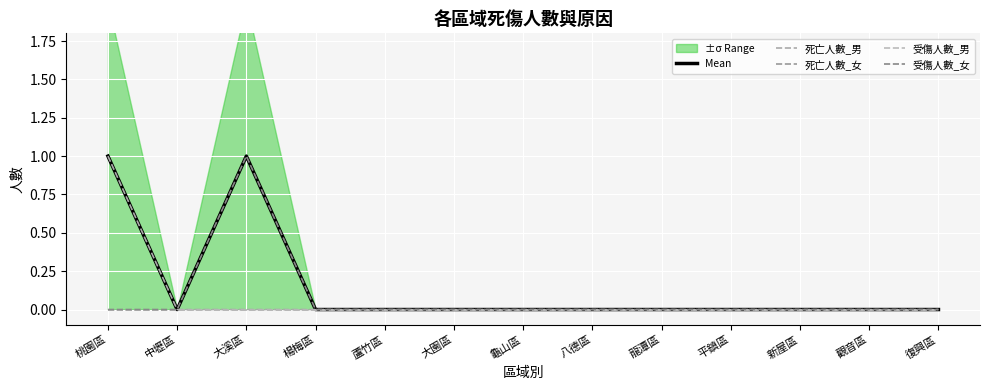

Which series changed the most between 大溪區 and 八德區?

Mean